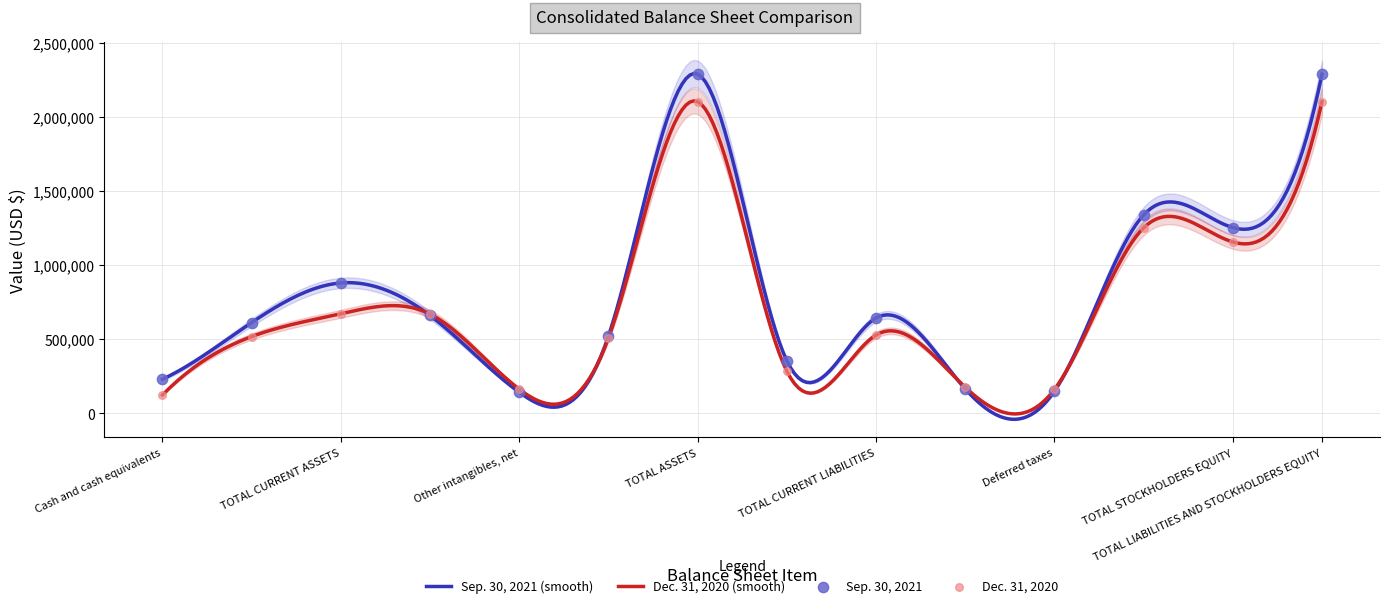

Which series has the largest total across all categories?

Sep. 30, 2021